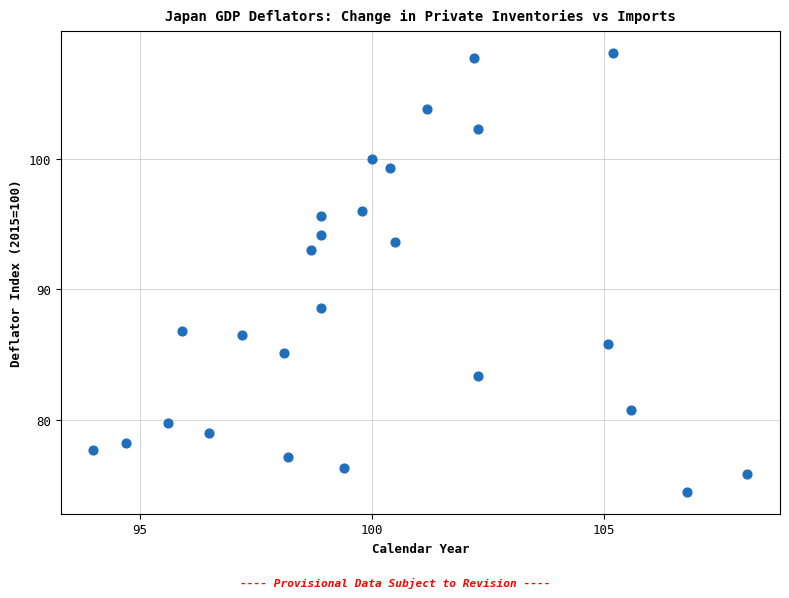

What is the range of X values (max minus min)?

14.1